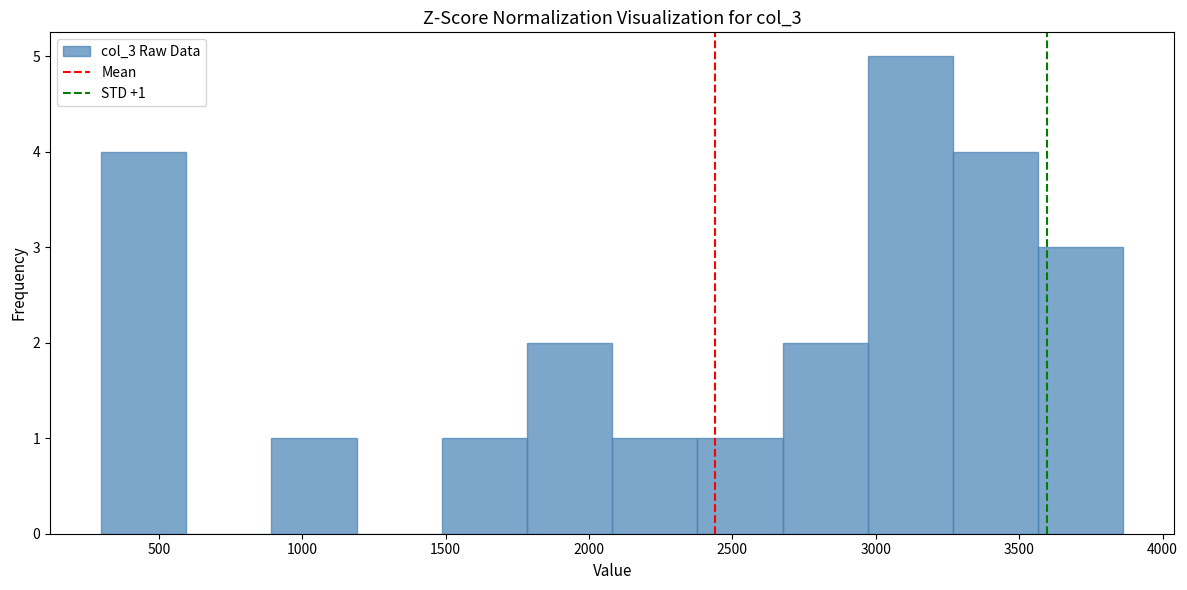

Which range on the x-axis has the tallest bar?

2950 to 3250